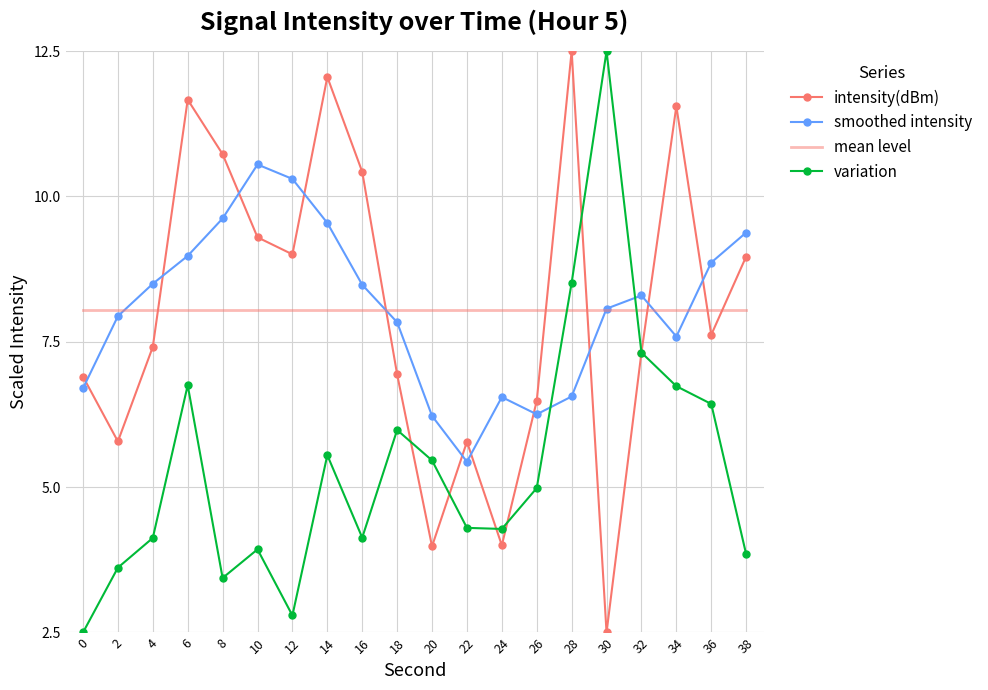

Rank the series at 8 from lowest to highest value.

variation, mean level, smoothed intensity, intensity(dBm)